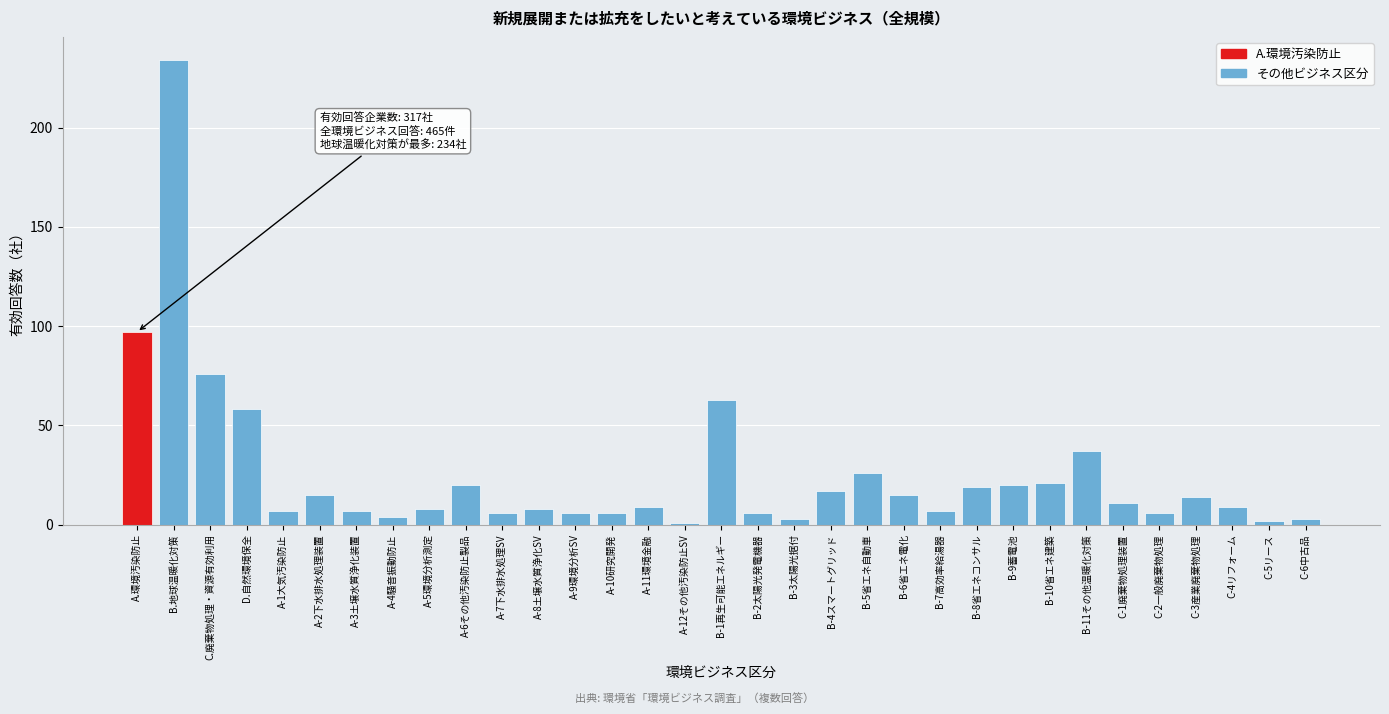

At which label is the value closest to 117?

A.環境汚染防止